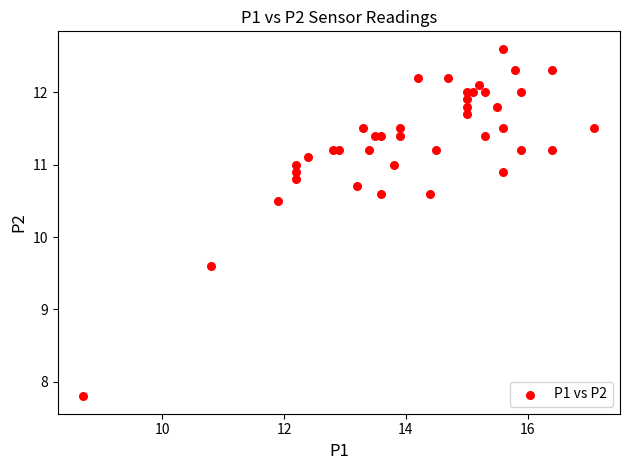

What is the range of X values (max minus min)?

8.4